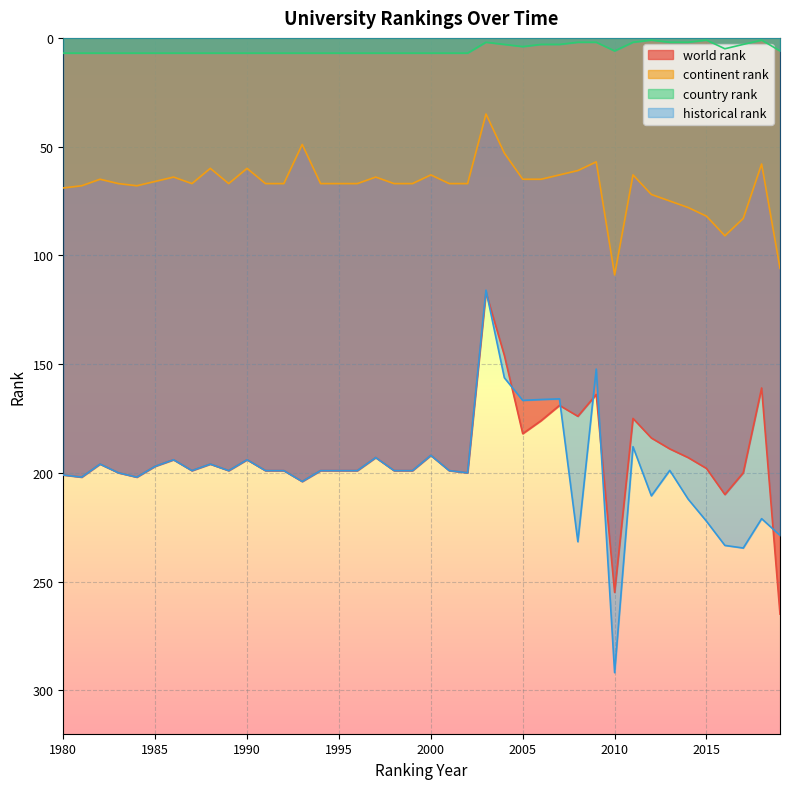

How many lines are shown in the chart?

4